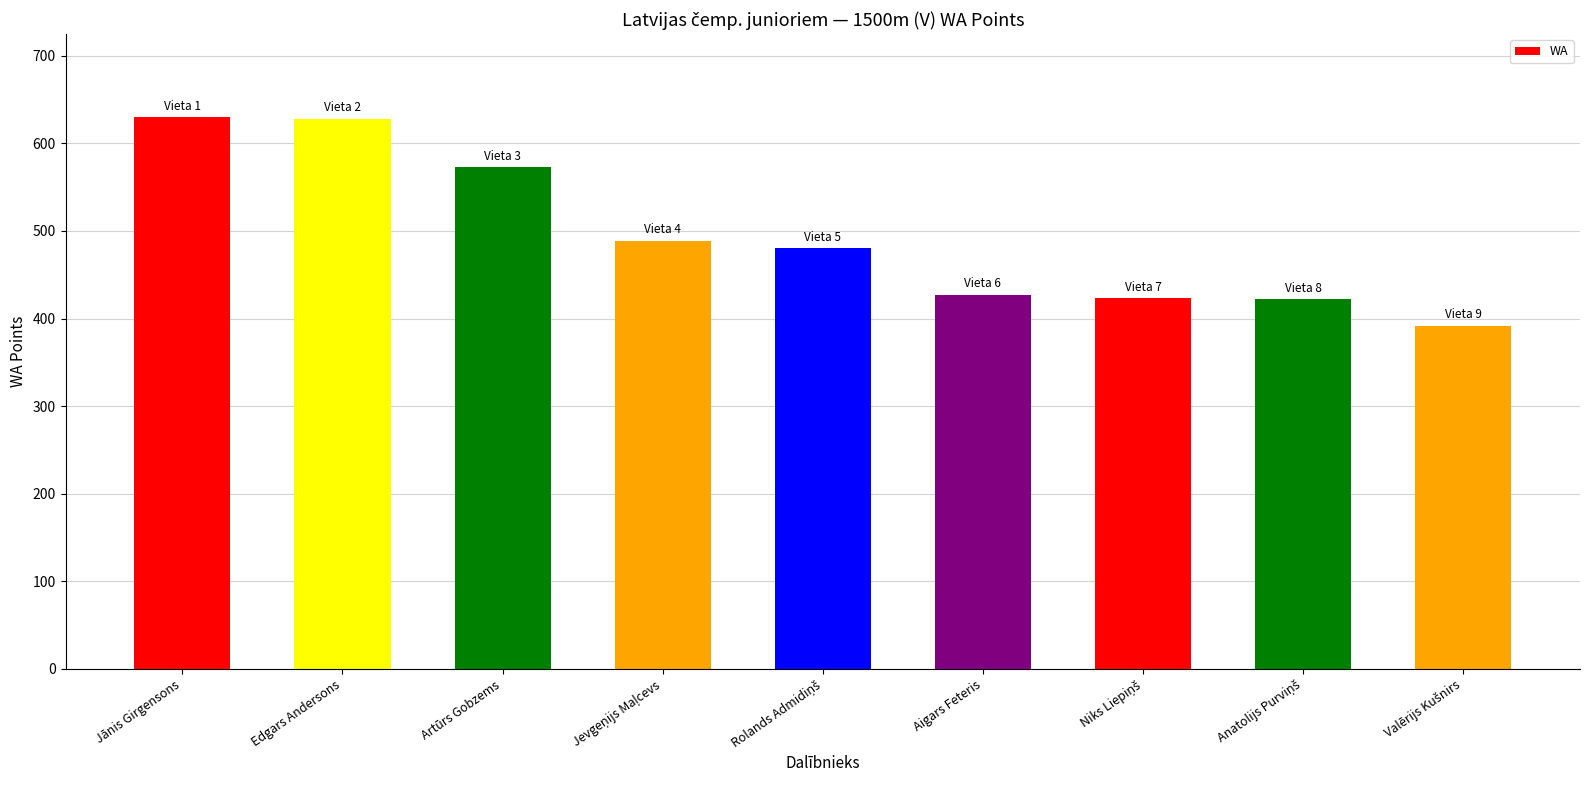

What is the value of the 7th bar from the left?

423